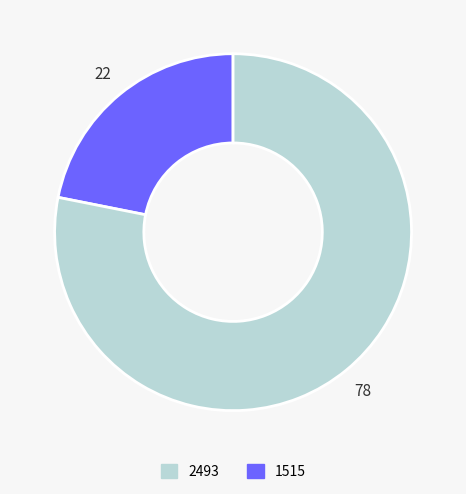

Does any single category account for the majority?

Yes